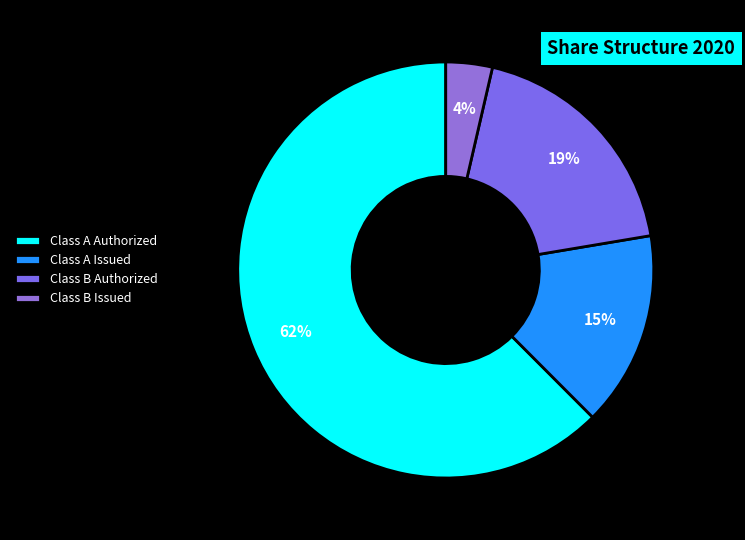

The Class B Issued slice represents 4% of the pie. True or false?

True